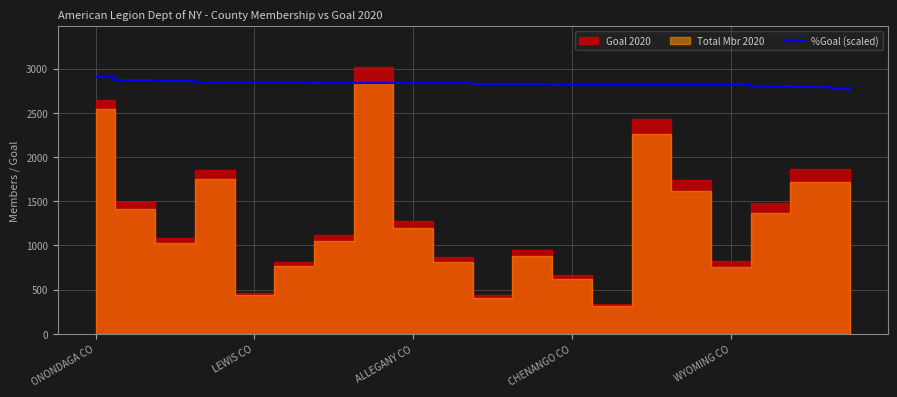

Does the chart display data point markers on the line(s)?

No